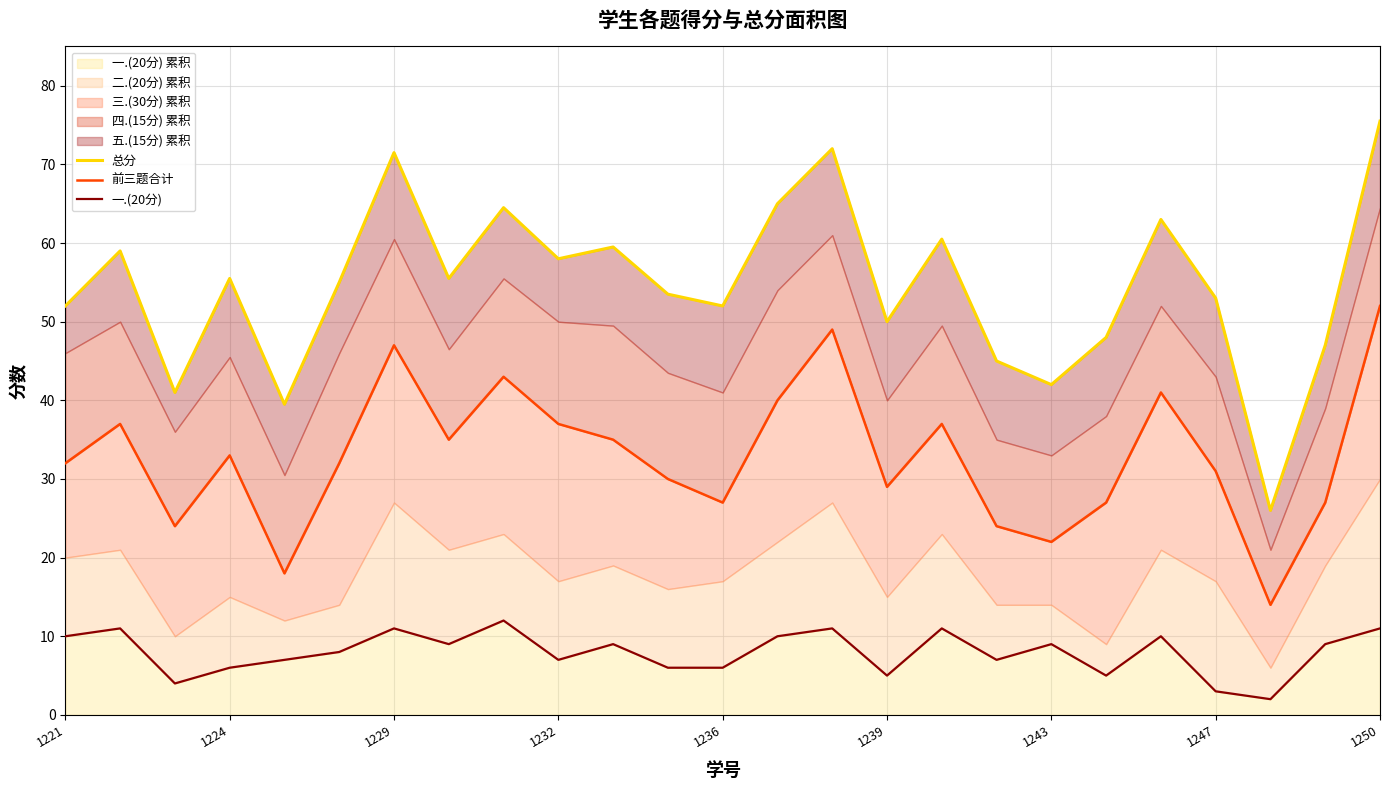

What is the spread (max minus min) of values at 1221?

42.0